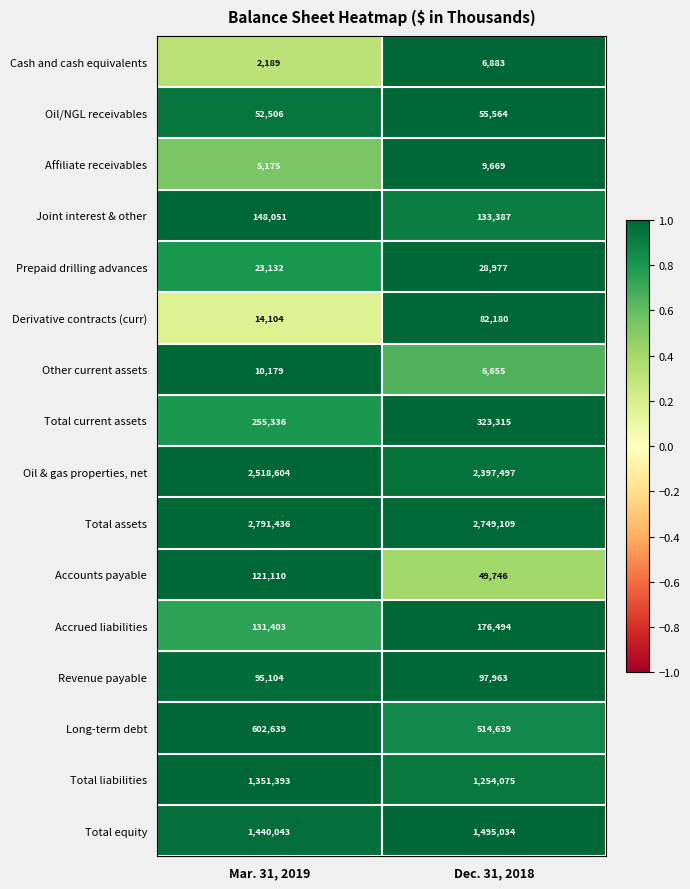

Is it true that Accrued liabilities equals 131403 at Mar. 31, 2019?

True